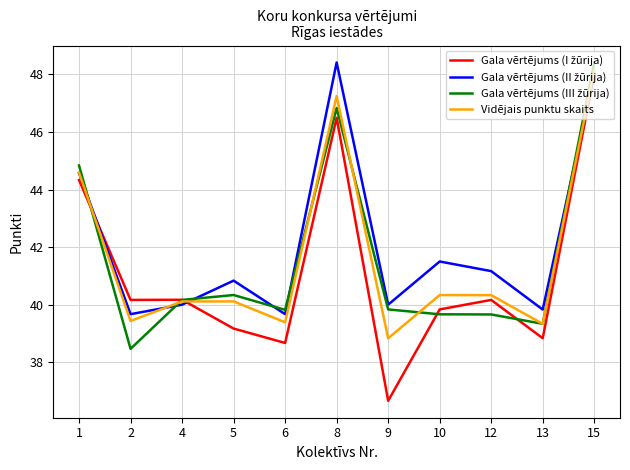

At which category is the sum across all series the highest?

15